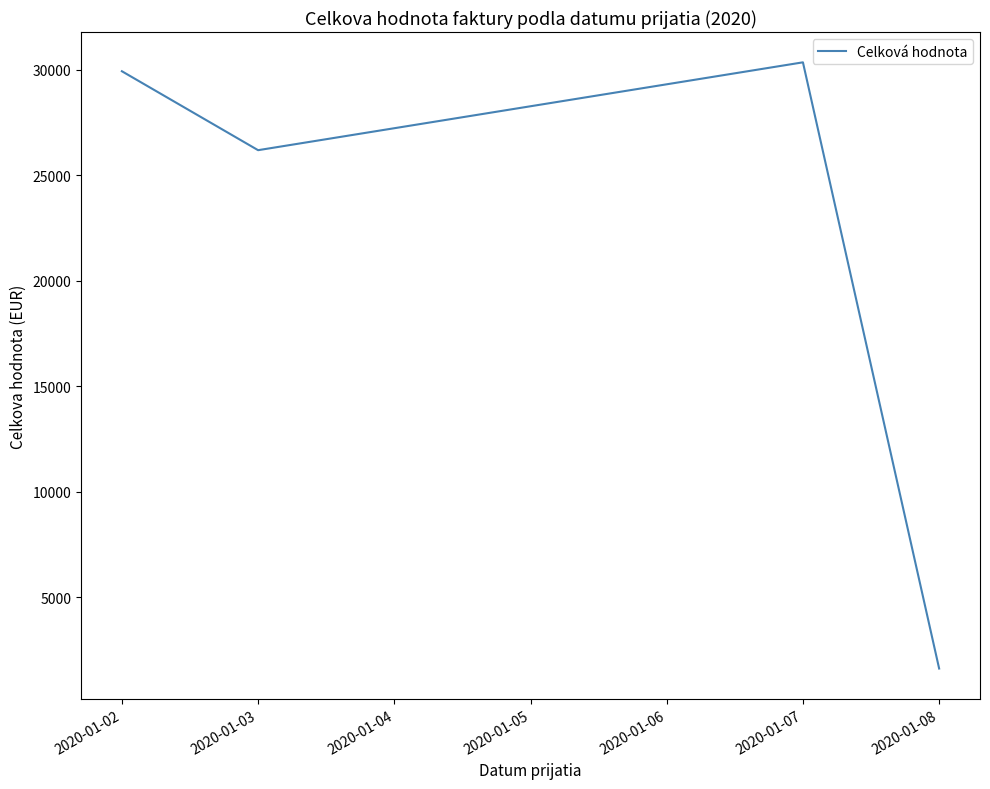

What is the change in value from 2020-01-07 to 2020-01-08?

-28750.5